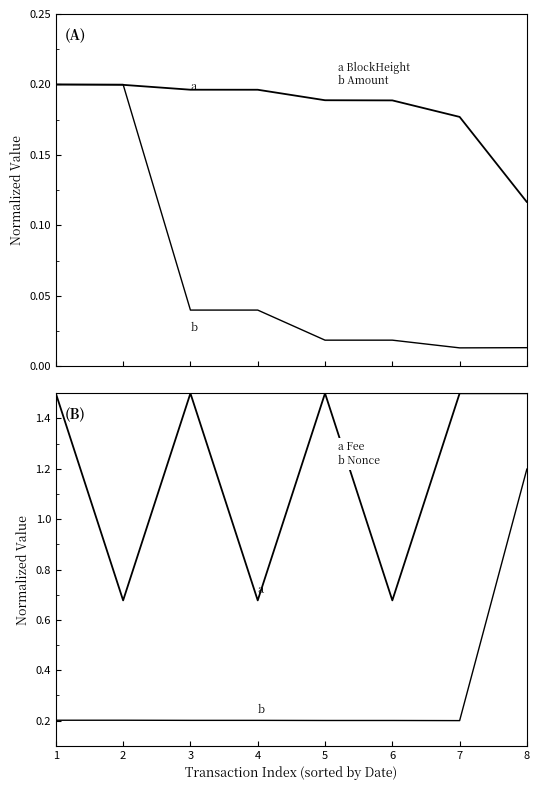

Where do Amount and BlockHeight first cross each other?

1 and 2